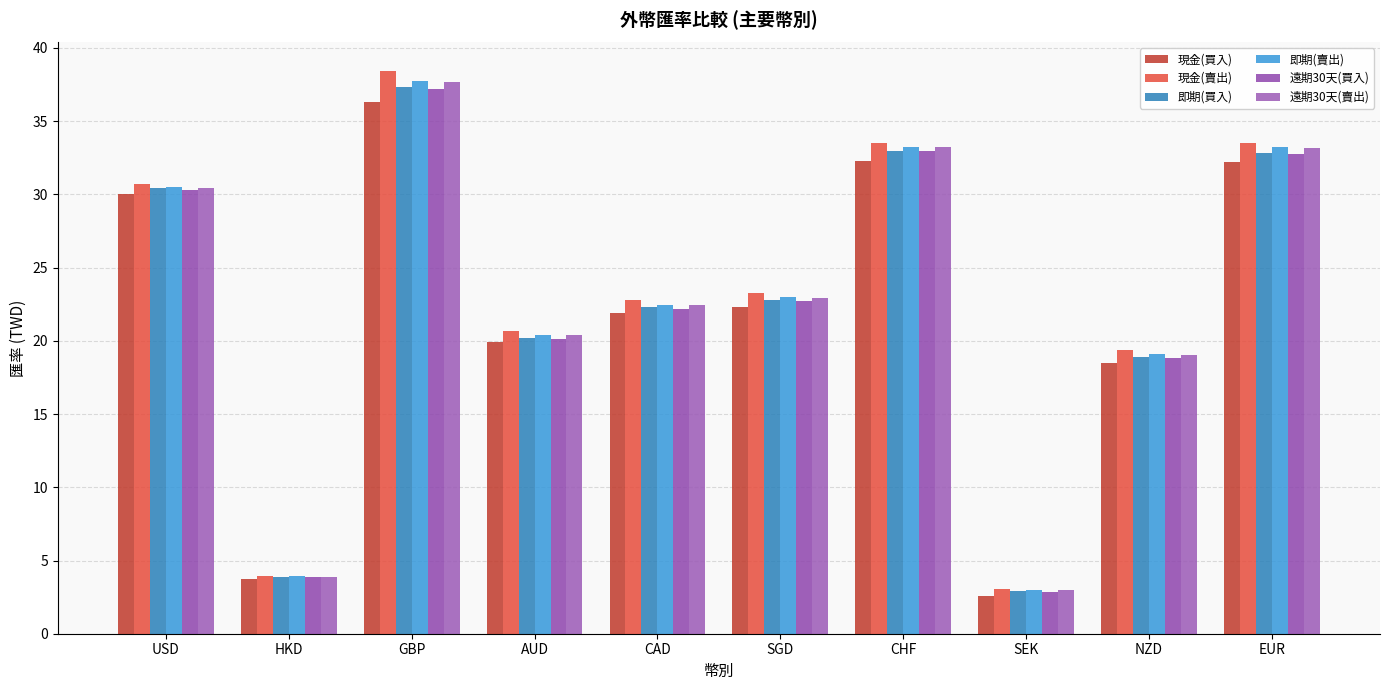

At which label does 即期(買入) reach its minimum?

SEK